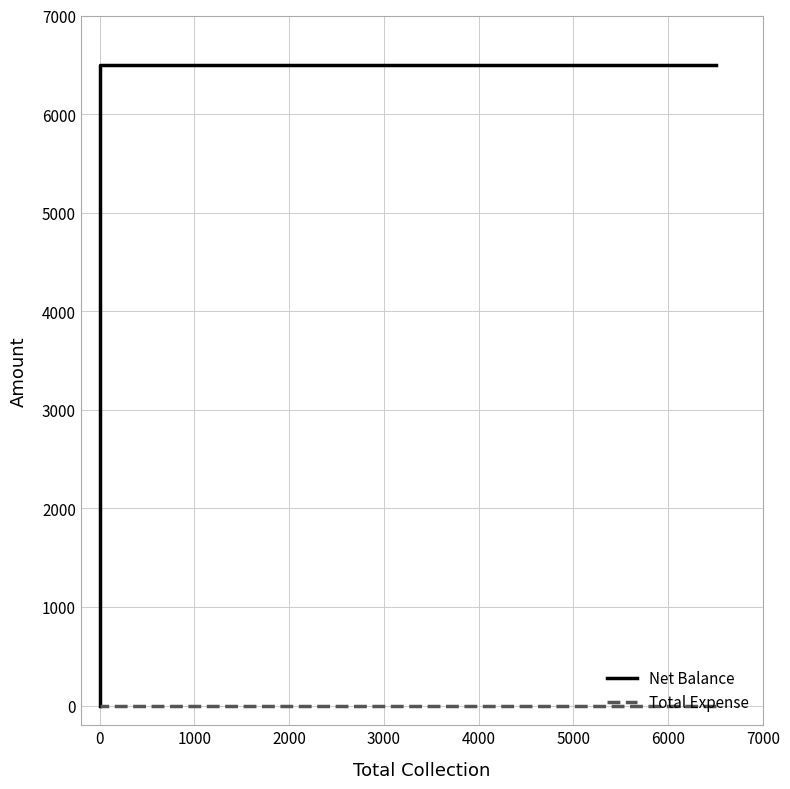

What are all the series names shown in the legend?

Net Balance, Total Expense